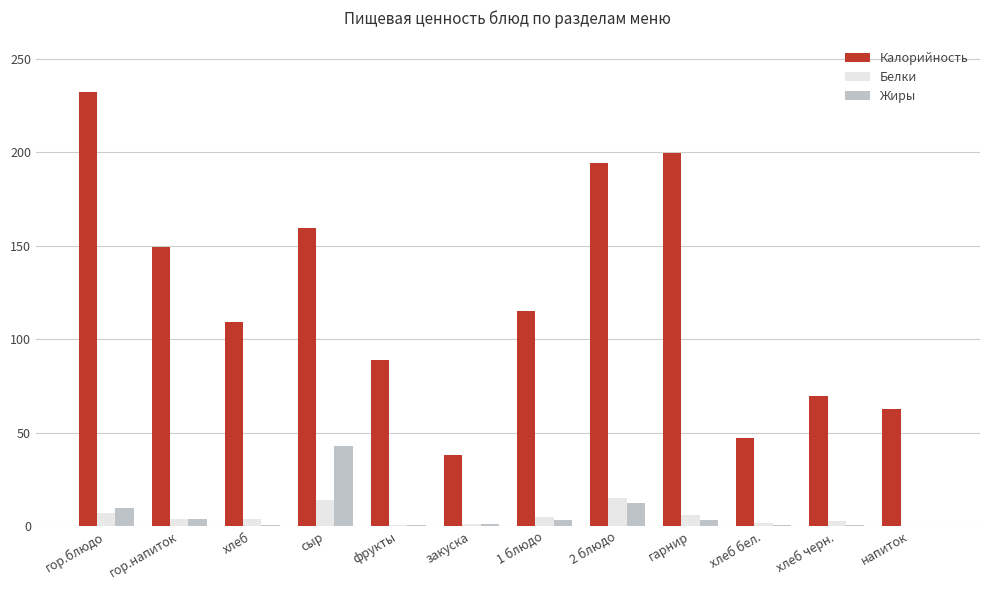

Is the value of Белки at закуска greater than the value of Жиры at 1 блюдо?

No